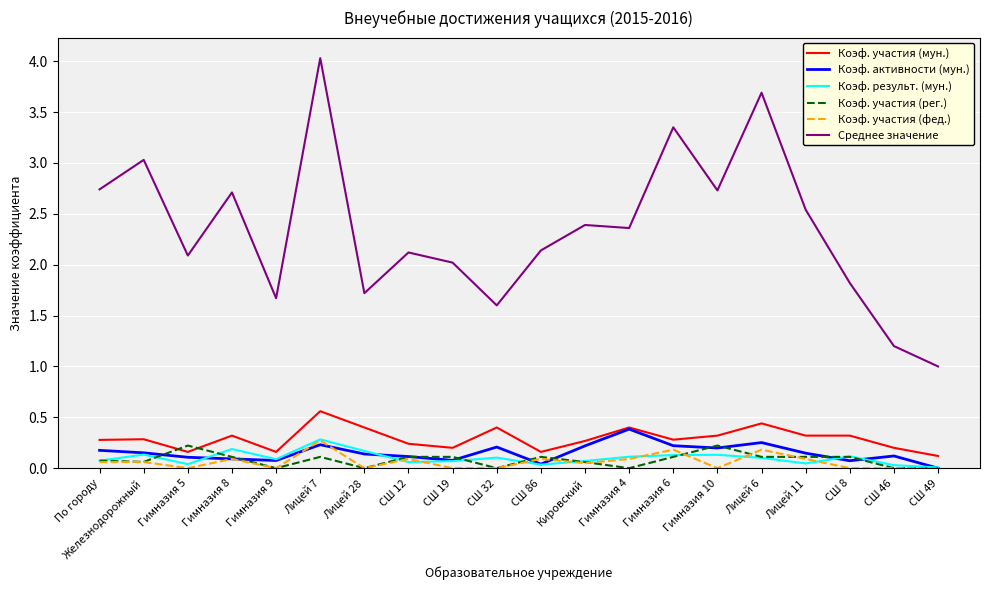

How many series are shown in this chart?

6